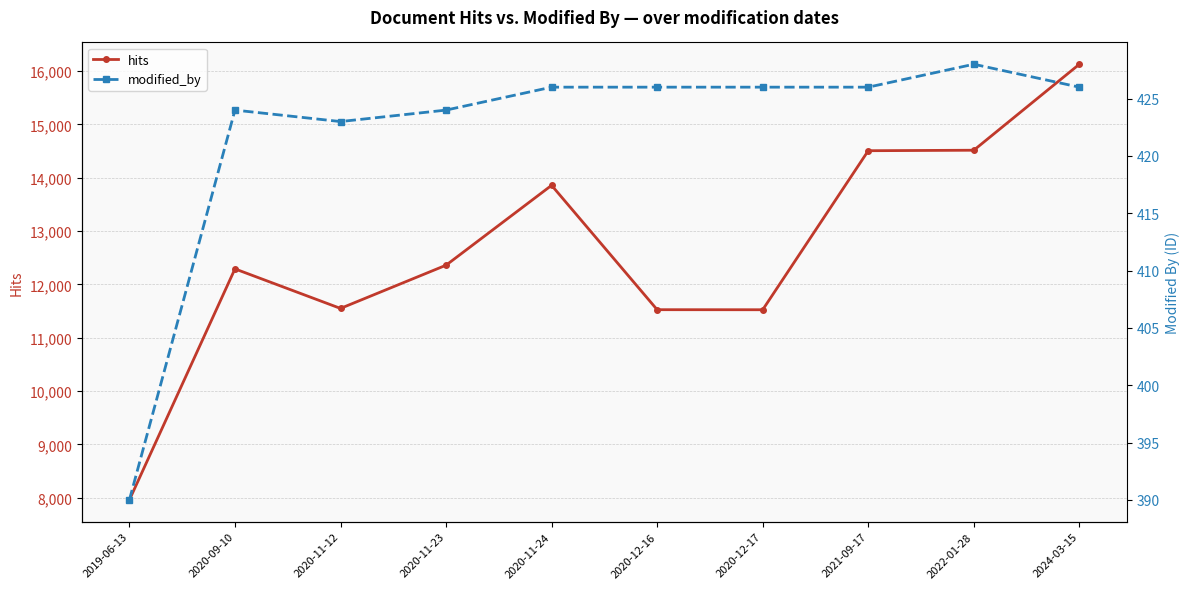

At which category is the sum across all series the highest?

2024-03-15